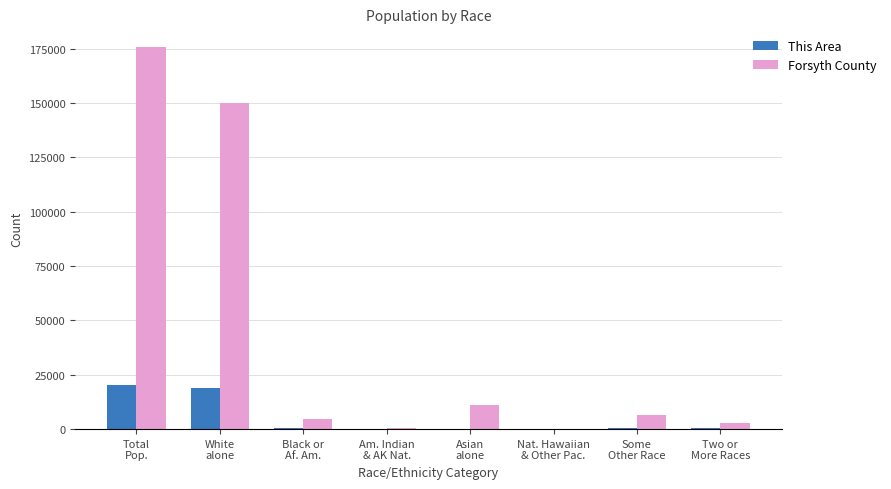

What is the sum of all This Area values?

40612